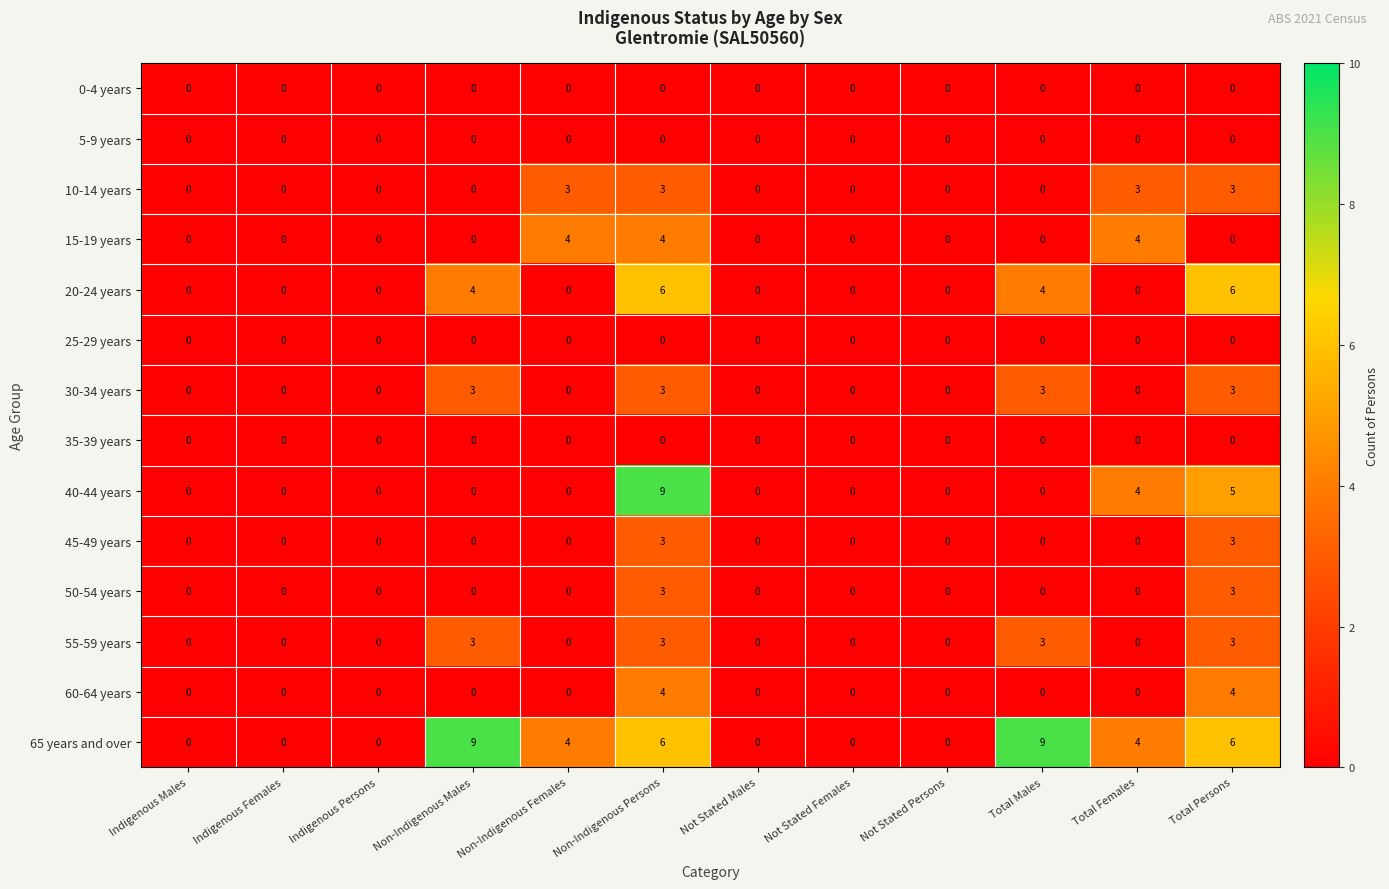

True or false: 55-59 years has a value of 0 at Total Females.

True